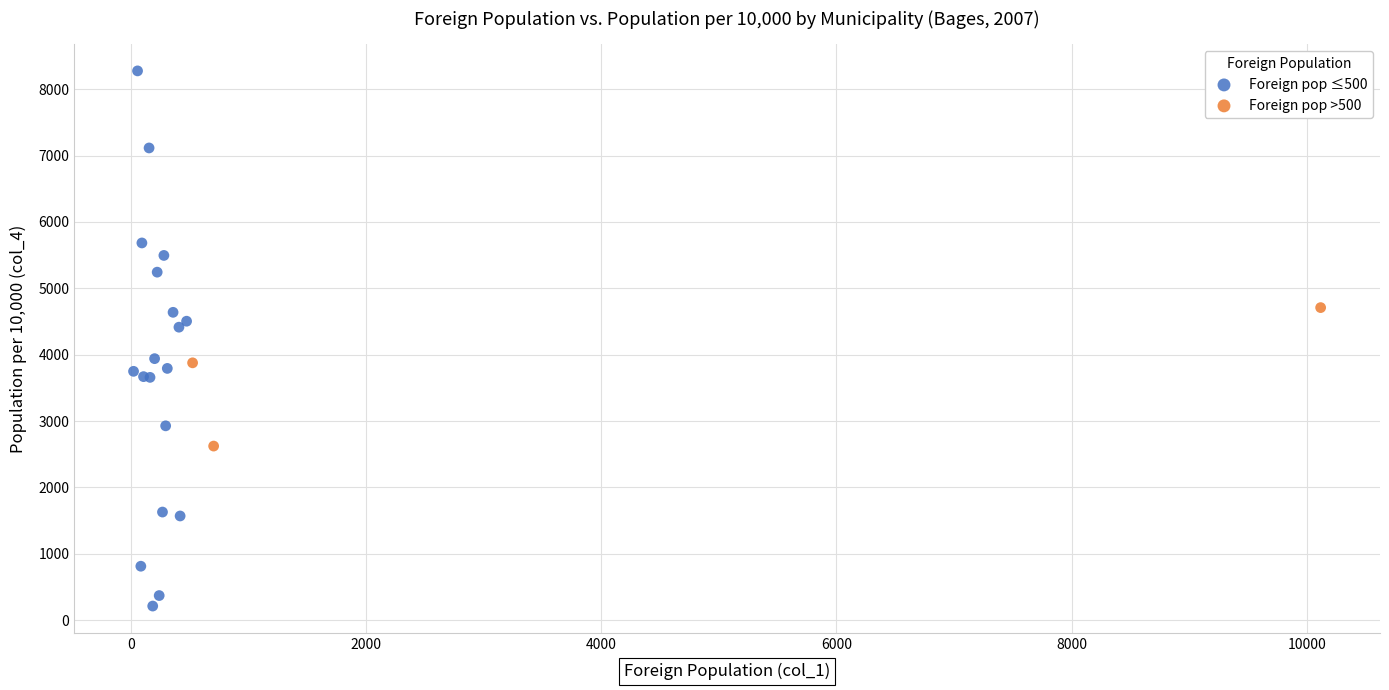

Which series contains the lowest Y value?

Foreign pop ≤500